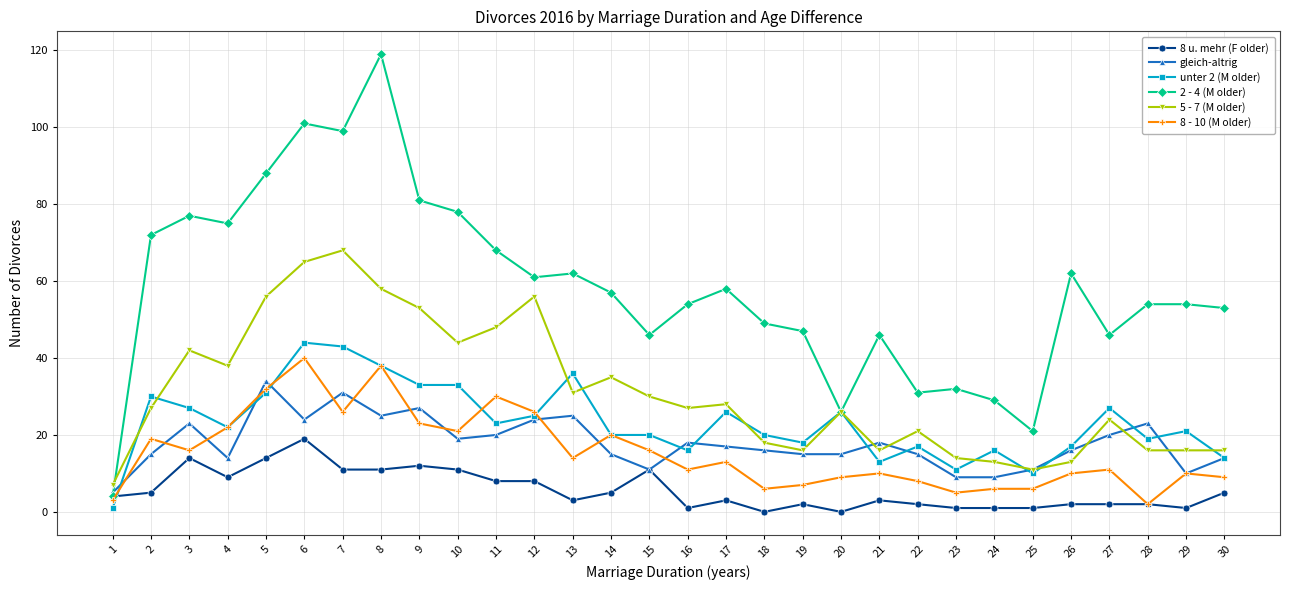

Where is the first local minimum for 2 - 4 (M older)?

4